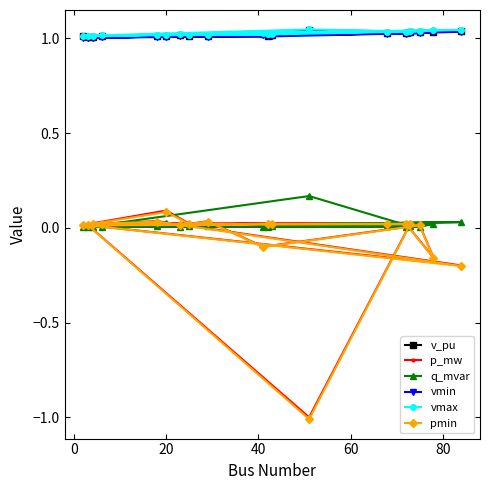

What are all the series names shown in the legend?

v_pu, p_mw, q_mvar, vmin, vmax, pmin